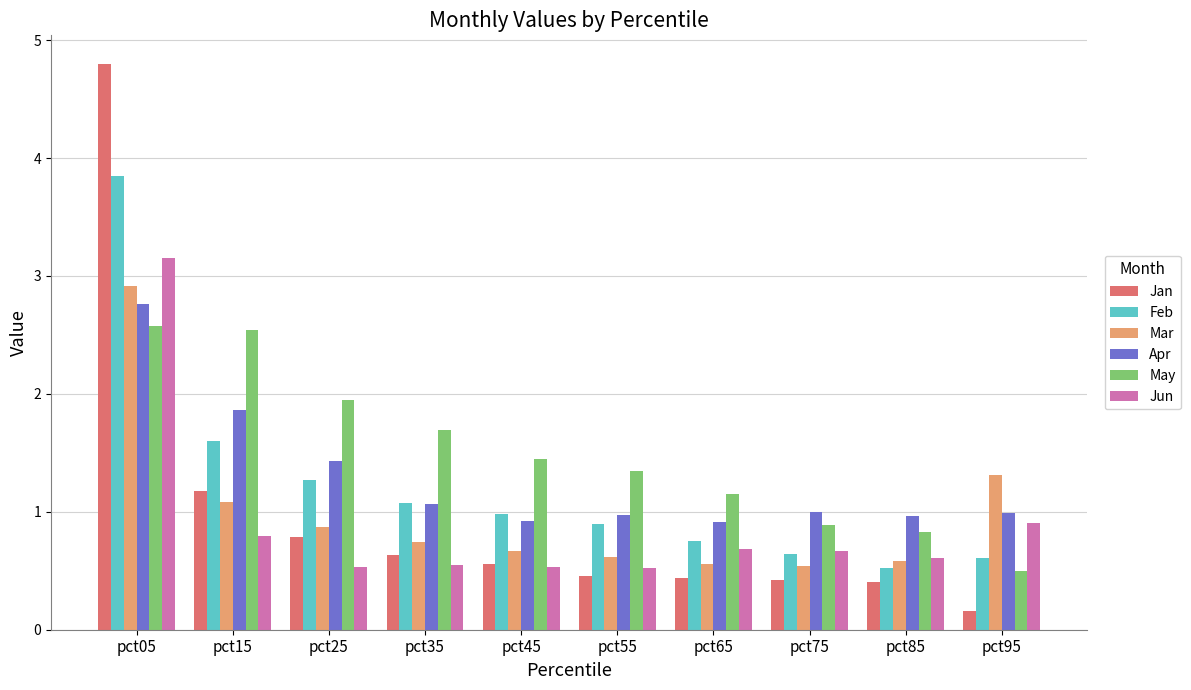

Which series has the largest range (max minus min)?

Jan